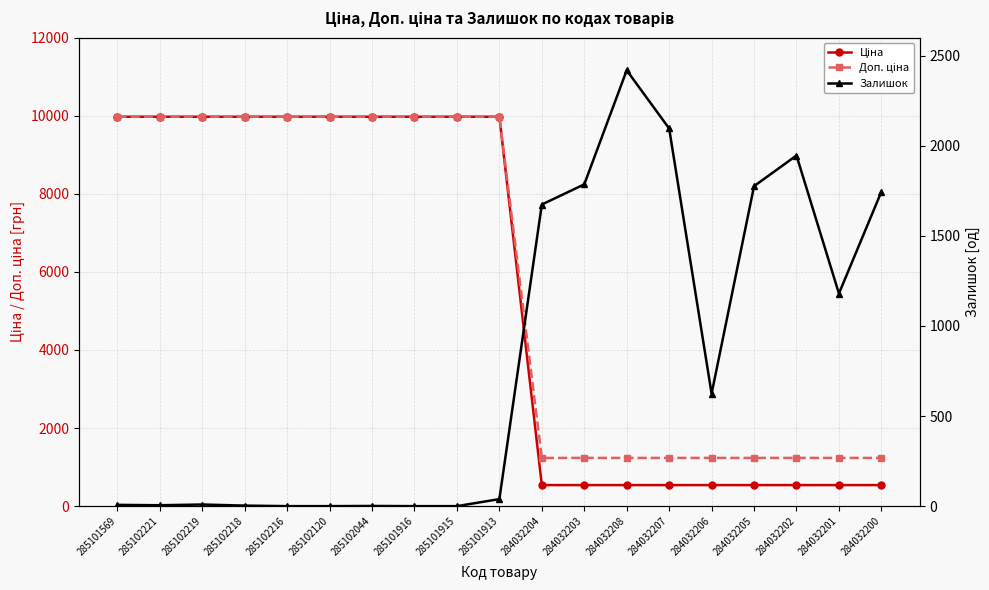

Between which two adjacent categories do Ціна and Залишок first intersect?

285101913 and 284032204